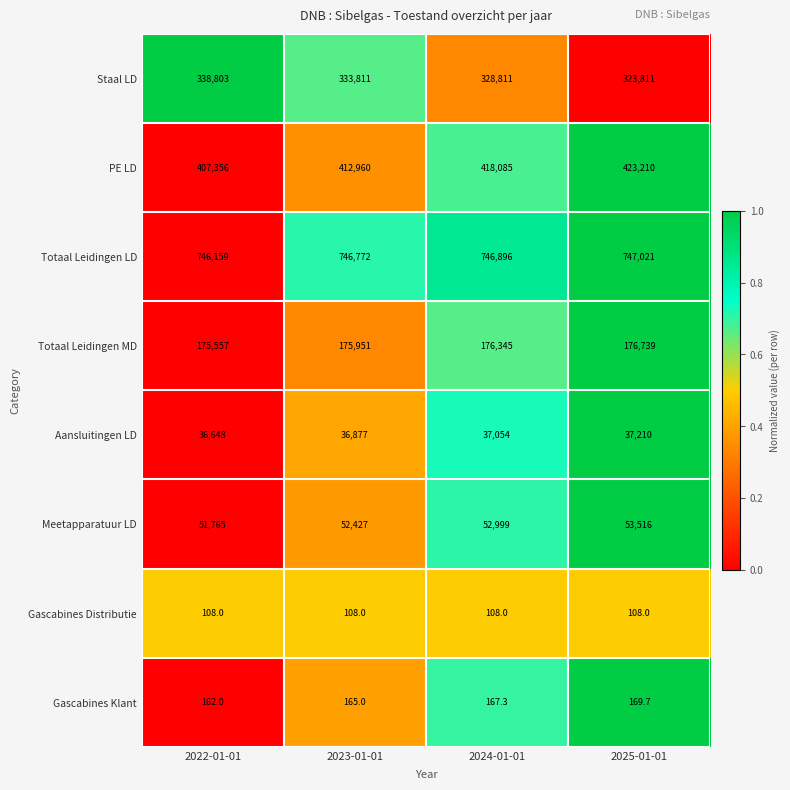

How many categories are shown in the chart?

4